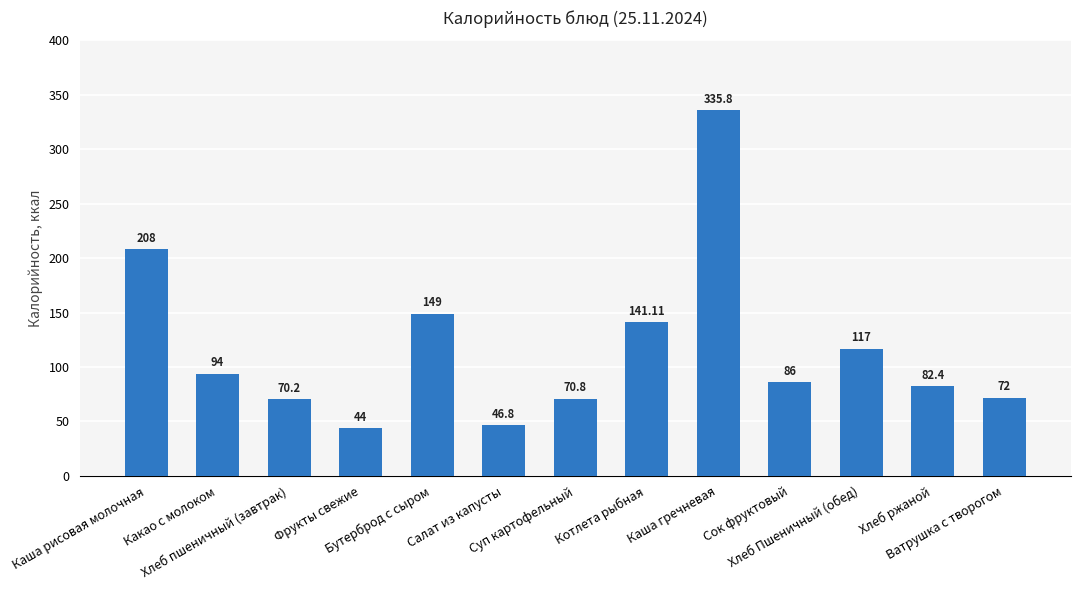

What is the greatest value displayed?

335.8